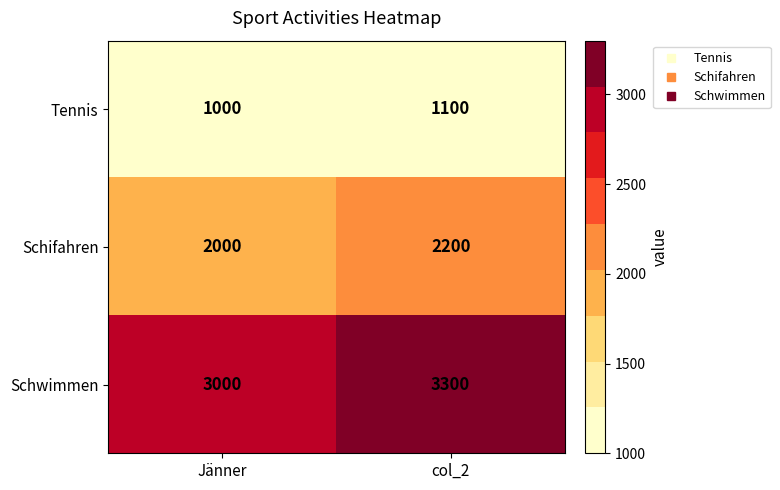

What is the difference between the Tennis values at Jänner and col_2?

100